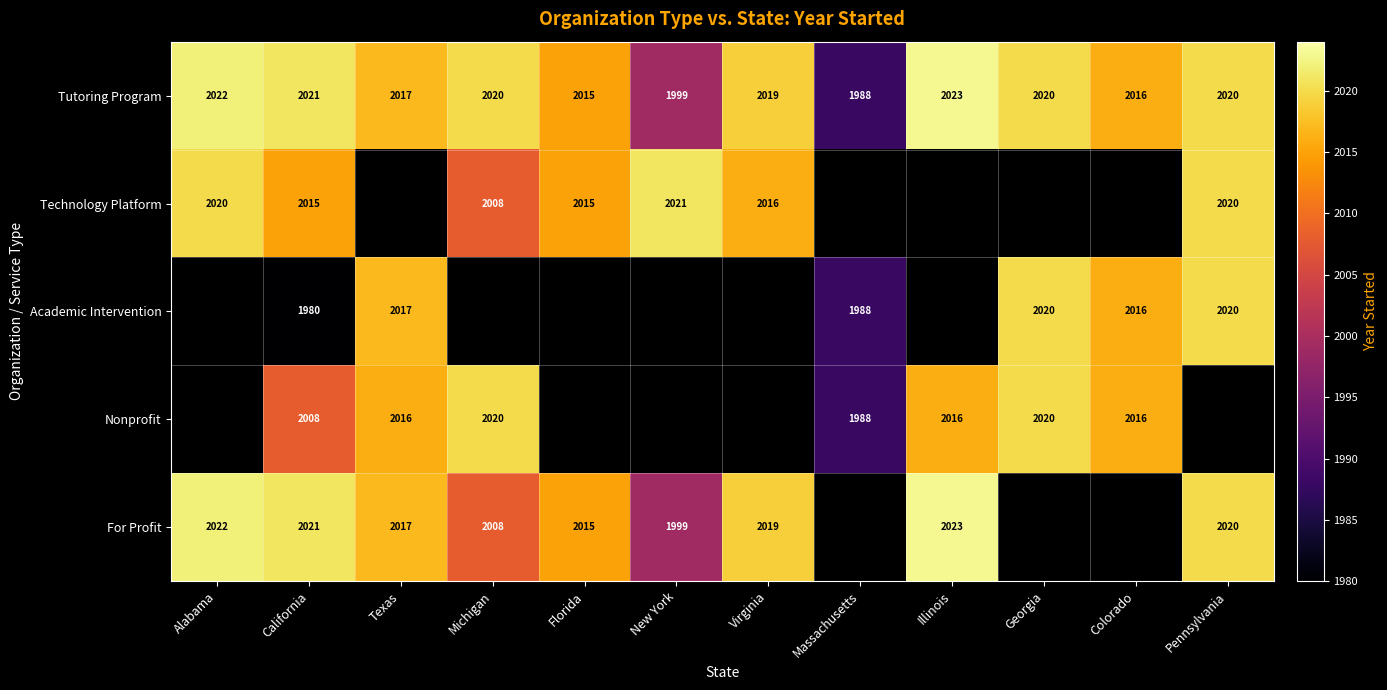

What is the minimum value shown in the chart?

1980.0